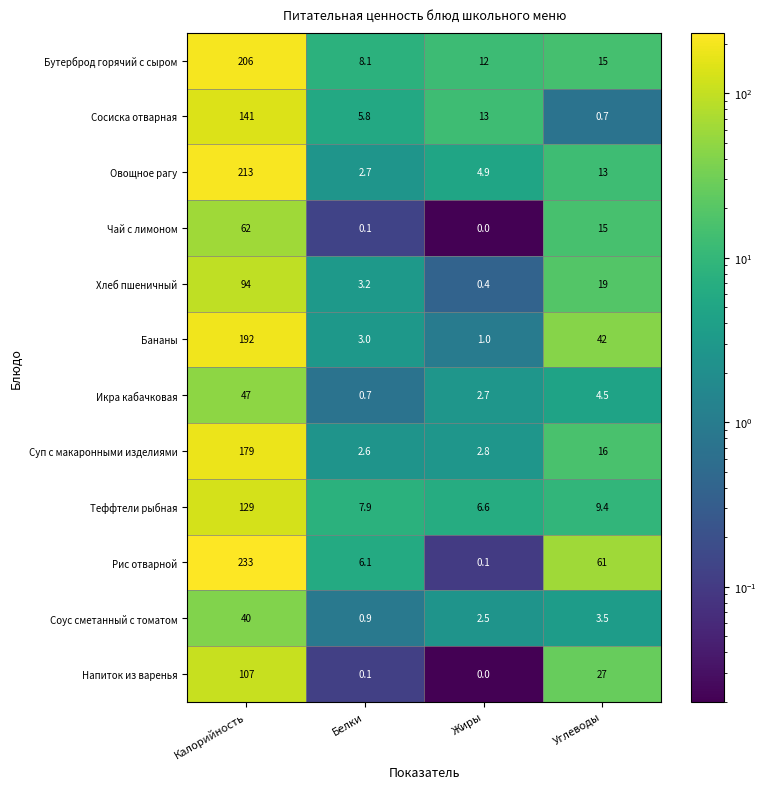

Is the value of Бутерброд горячий с сыром at Белки greater than the value of Рис отварной at Жиры?

Yes